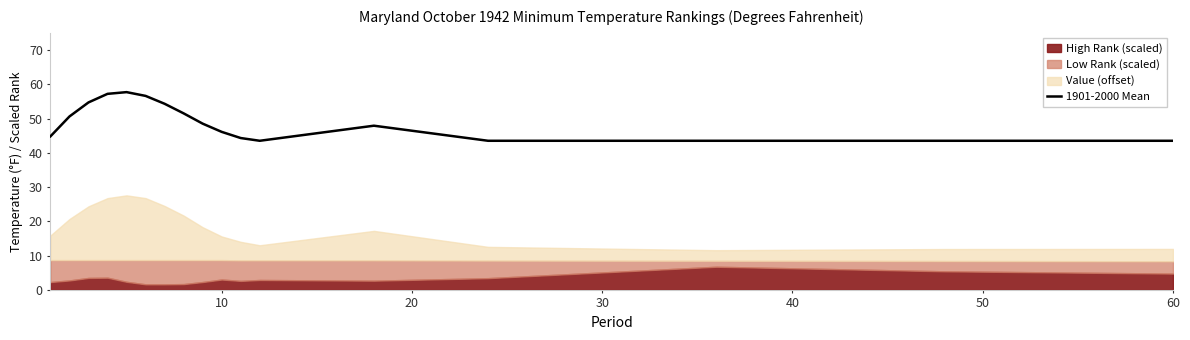

Does the chart display data point markers on the line(s)?

No